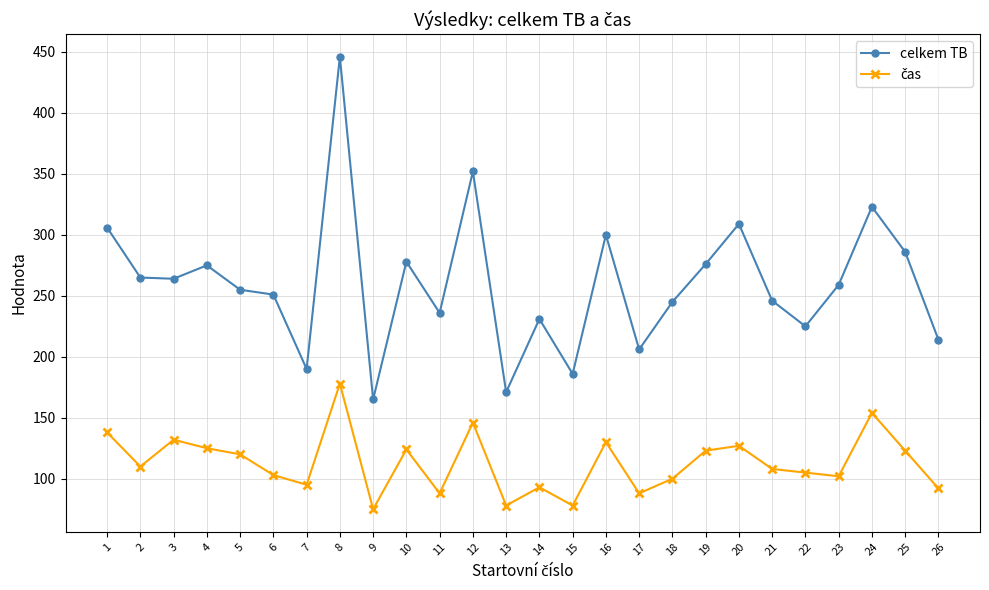

The value of celkem TB at 5 is 126. True or false?

False